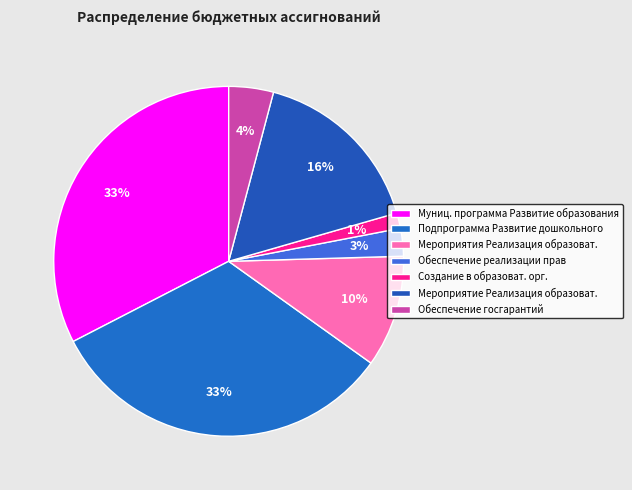

How many slices are in this pie chart?

7